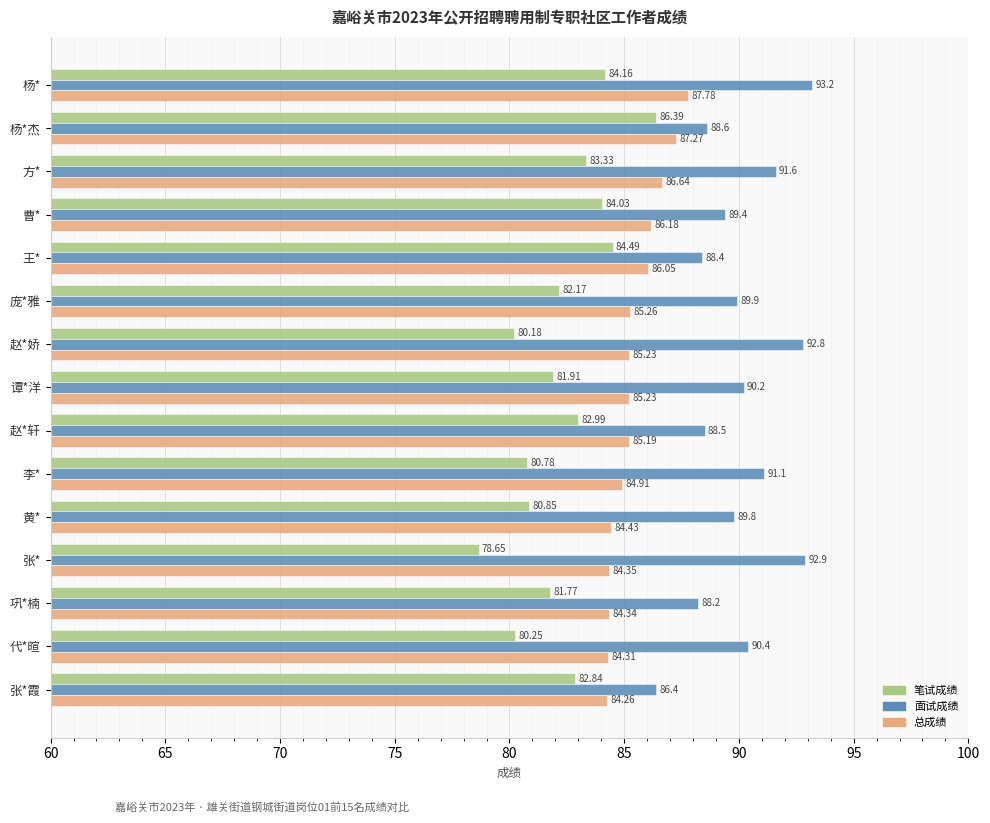

Where is 笔试成绩 nearest to the value 82?

谭*洋